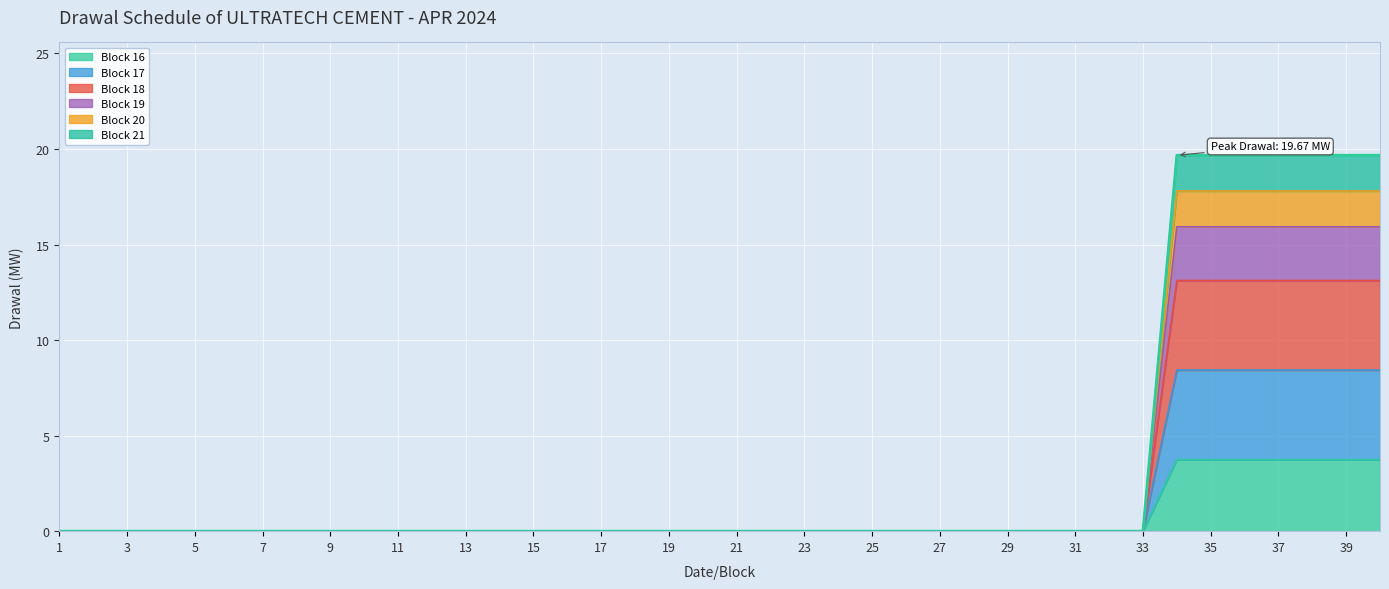

True or false: Block 18 has more than 2 points higher than both neighbors.

False